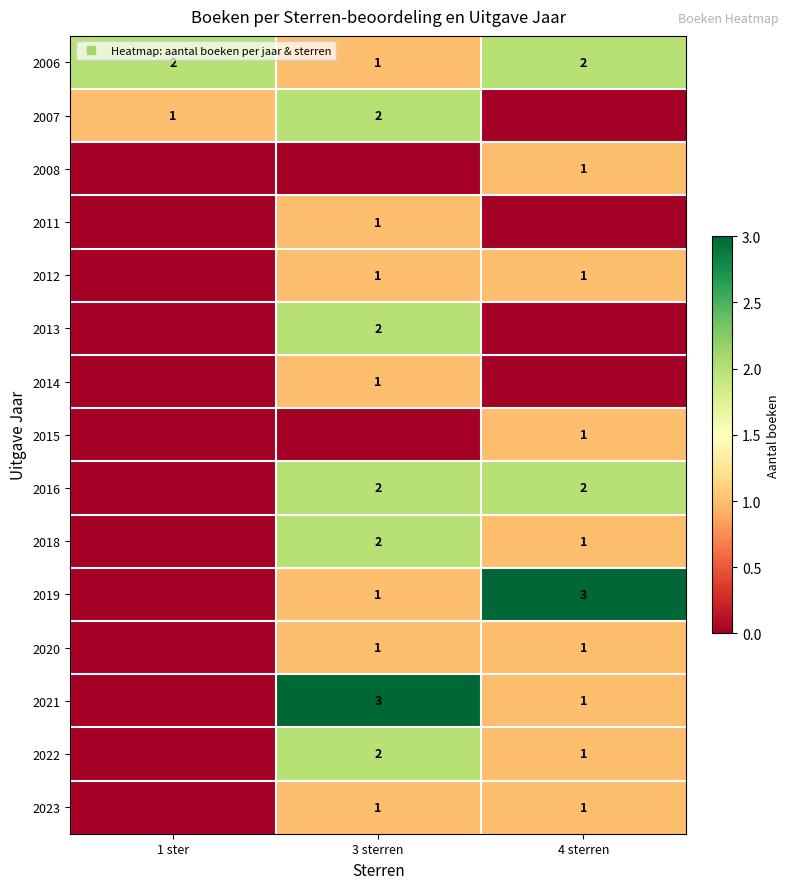

What is the sum of the 2006 values at 4 sterren and 1 ster?

4